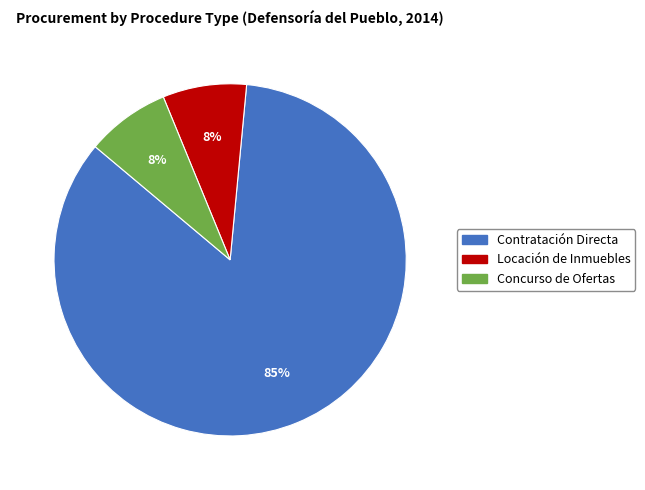

To the nearest percent, what is the average slice percentage?

33%